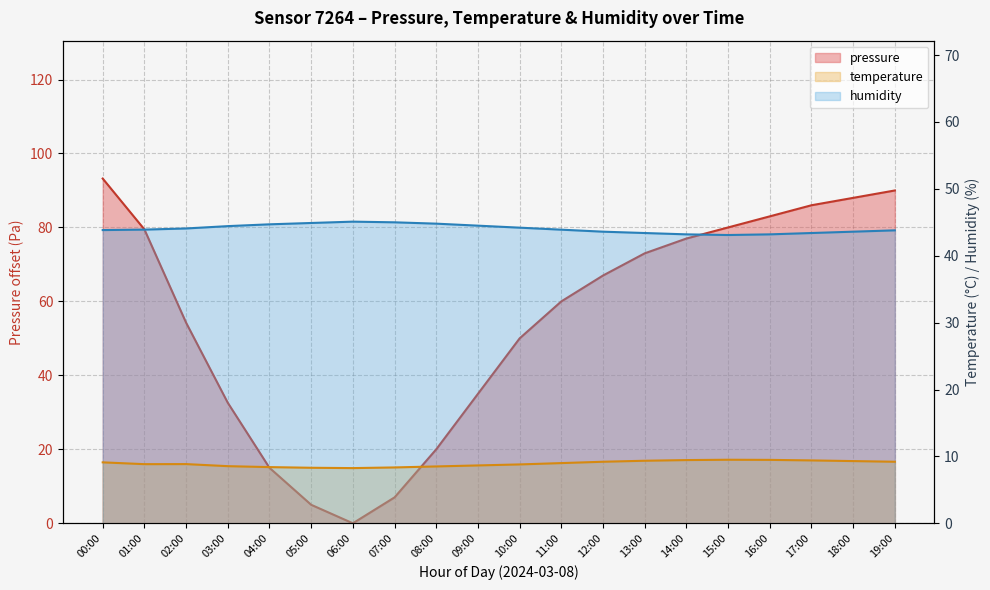

How many intersections are there between temperature and pressure?

2